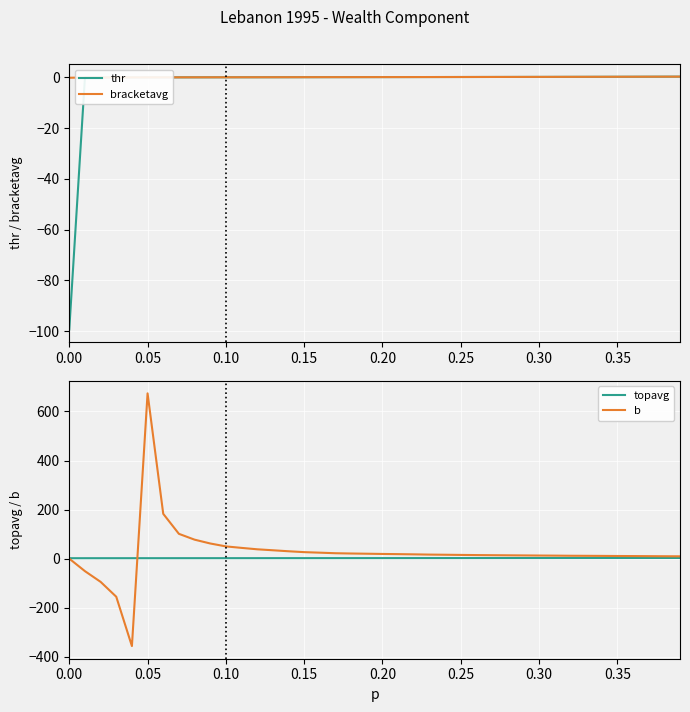

Is it true that topavg equals 1.0 at 0.40?

False